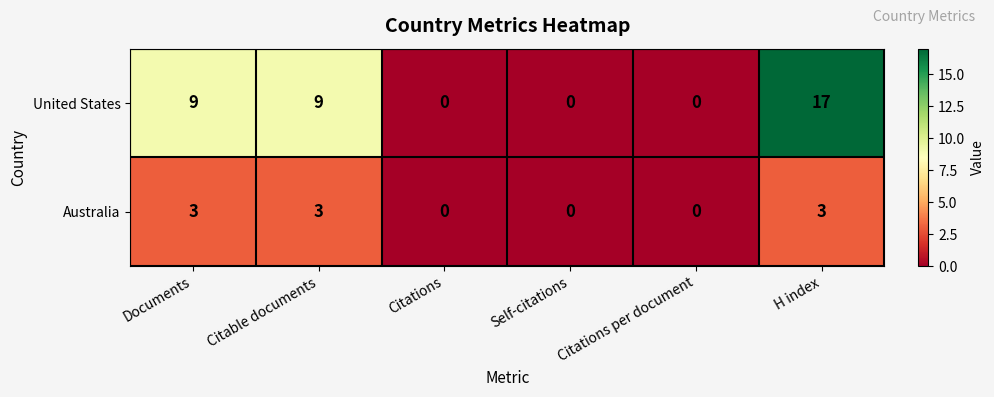

Which series changed the most between Documents and Citations per document?

United States